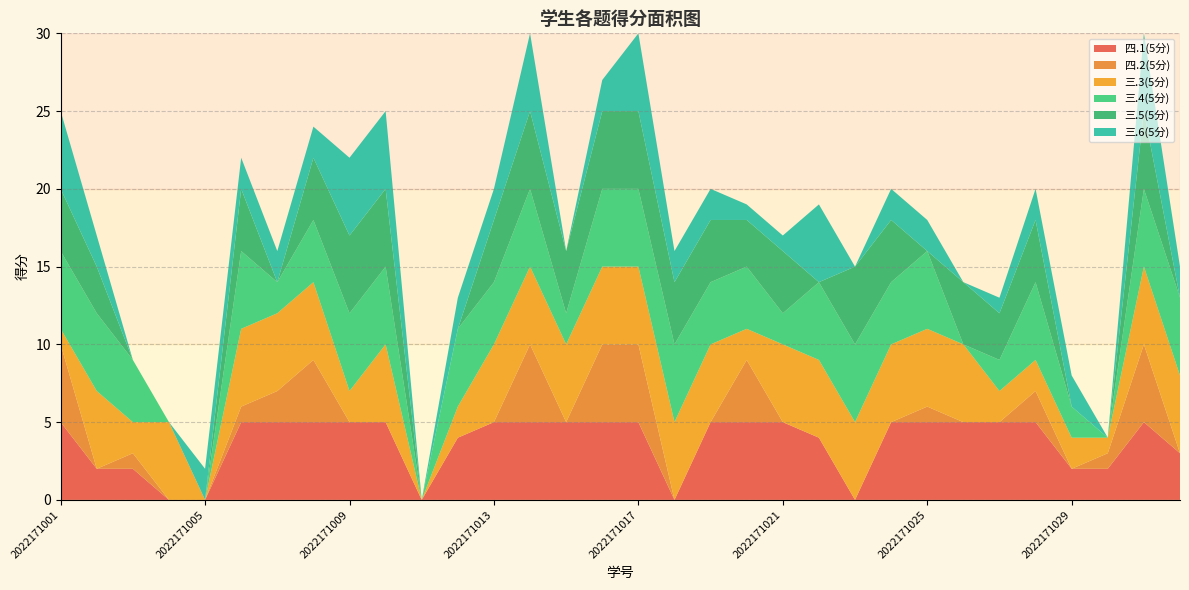

Reading left to right, what are all the values shown in this chart?

四.1(5分): 5	2	2	0	0	5	5	5	5	5	0	4	5	5	5	5	5	0	5	5	5	4	0	5	5	5	5	5	2	2	5	3
四.2(5分): 5	0	1	0	0	1	2	4	0	0	0	0	0	5	0	5	5	0	0	4	0	0	0	0	1	0	0	2	0	1	5	0
三.3(5分): 1	5	2	5	0	5	5	5	2	5	0	2	5	5	5	5	5	5	5	2	5	5	5	5	5	5	2	2	2	1	5	5
三.4(5分): 5	5	4	0	0	5	2	4	5	5	0	5	4	5	2	5	5	5	4	4	2	5	5	4	5	0	2	5	2	0	5	5
三.5(5分): 4	3	0	0	0	4	0	4	5	5	0	0	4	5	4	5	5	4	4	3	4	0	5	4	0	4	3	4	0	0	5	0
三.6(5分): 5	2	0	0	2	2	2	2	5	5	0	2	2	5	0	2	5	2	2	1	1	5	0	2	2	0	1	2	2	0	5	2